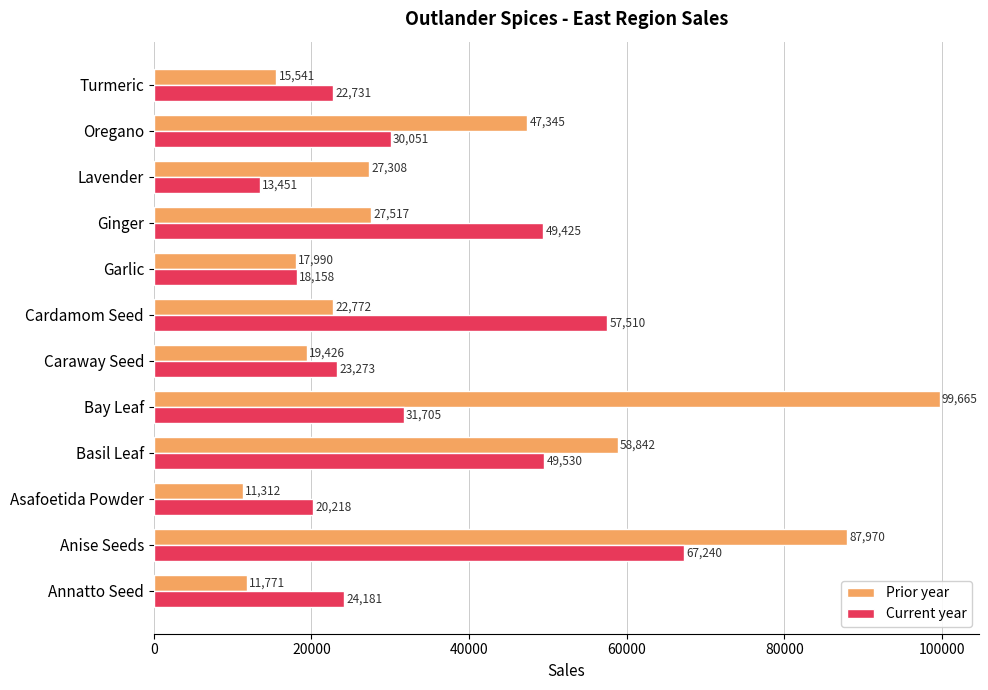

The value of Prior year at Garlic is 17990.1. True or false?

True